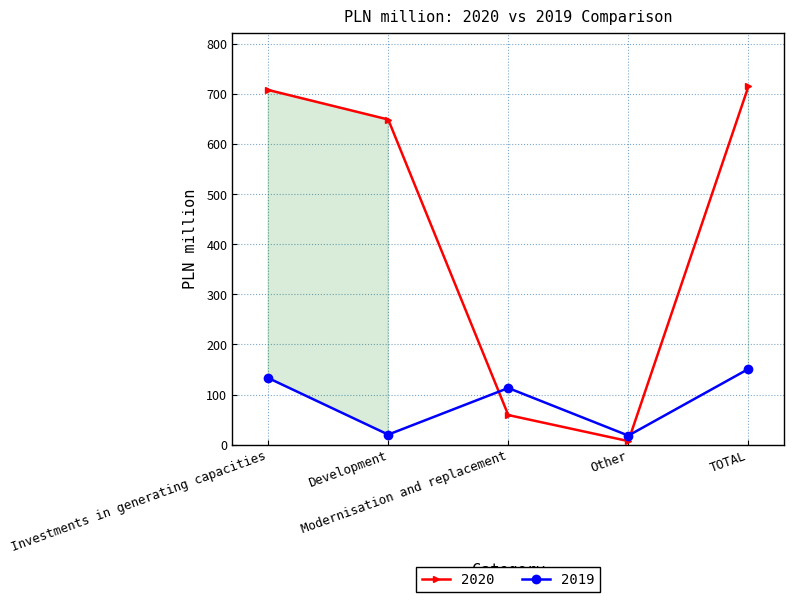

How many lines are shown in the chart?

2